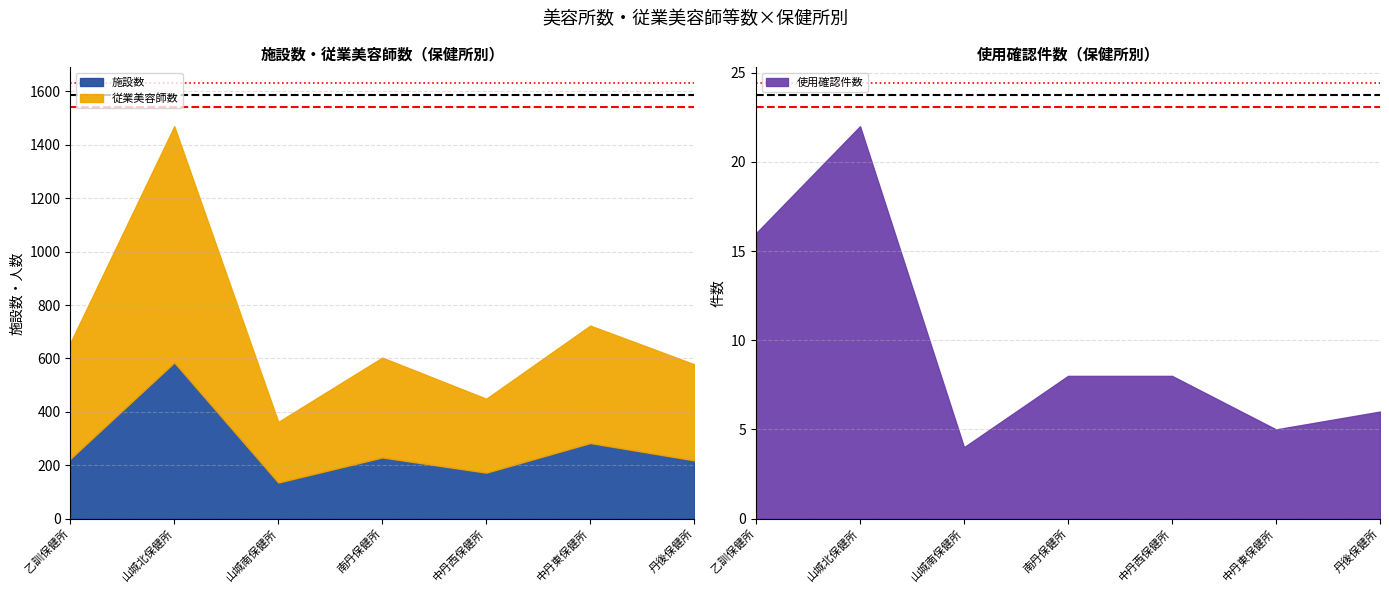

What is the spread (max minus min) of values at 山城北保健所?

863